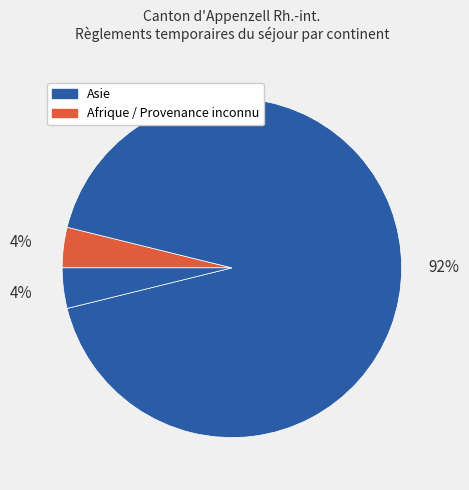

Which category accounts for the majority?

Asie